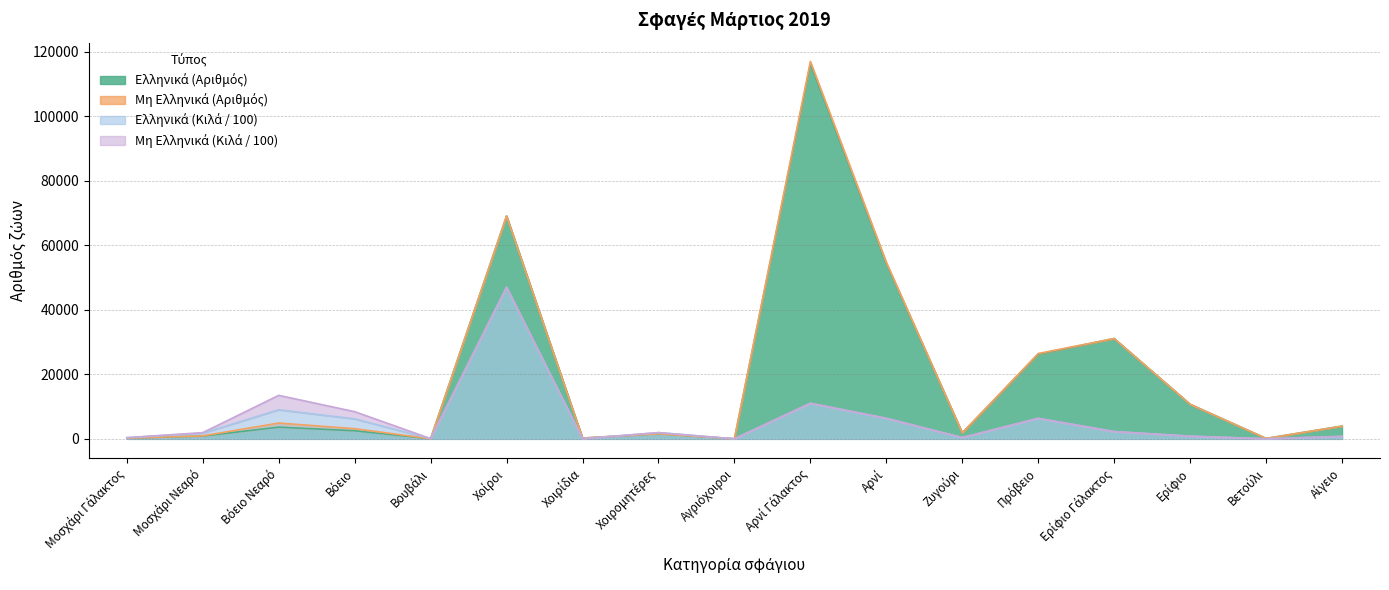

True or false: Ελληνικά (Αριθμός) and Ελληνικά (Κιλά) intersect in this chart.

True